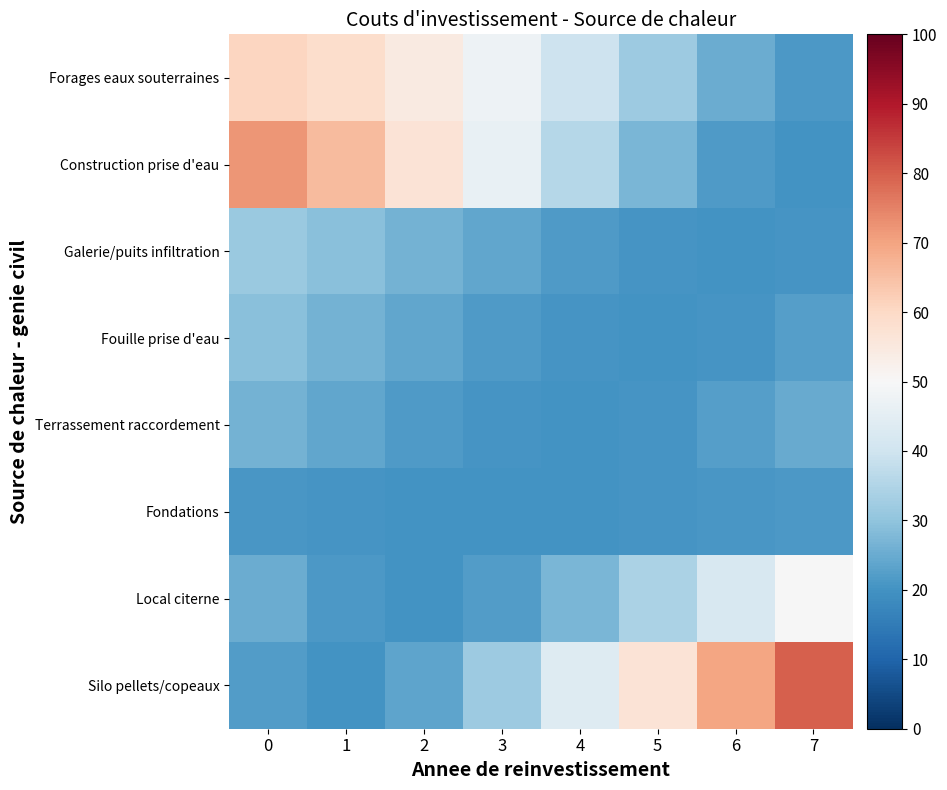

Reading right to left, what are all the values shown in this chart?

Forages eaux souterraines: 7=21.2	6=25.3	5=31.8	4=39.7	3=47.6	2=54.4	1=58.9	0=60.5
Construction prise d'eau: 7=20.0	6=21.6	5=27.1	4=35.8	3=46.2	2=56.8	1=65.9	0=71.9
Galerie/puits infiltration: 7=20.7	6=20.0	5=20.4	4=21.8	3=23.9	2=26.6	1=29.2	0=31.5
Fouille prise d'eau: 7=22.3	6=20.7	5=20.0	4=20.4	3=21.8	2=23.9	1=26.6	0=29.2
Terrassement raccordement: 7=24.7	6=22.3	5=20.7	4=20.0	3=20.4	2=21.8	1=23.9	0=26.6
Fondations: 7=21.5	6=20.9	5=20.5	4=20.1	3=20.0	2=20.1	1=20.4	0=20.8
Local citerne: 7=49.8	6=42.0	5=34.0	4=27.0	3=22.1	2=20.0	1=21.2	0=25.3
Silo pellets/copeaux: 7=80.0	6=69.6	5=56.7	4=43.4	3=31.7	2=23.5	1=20.1	0=22.0